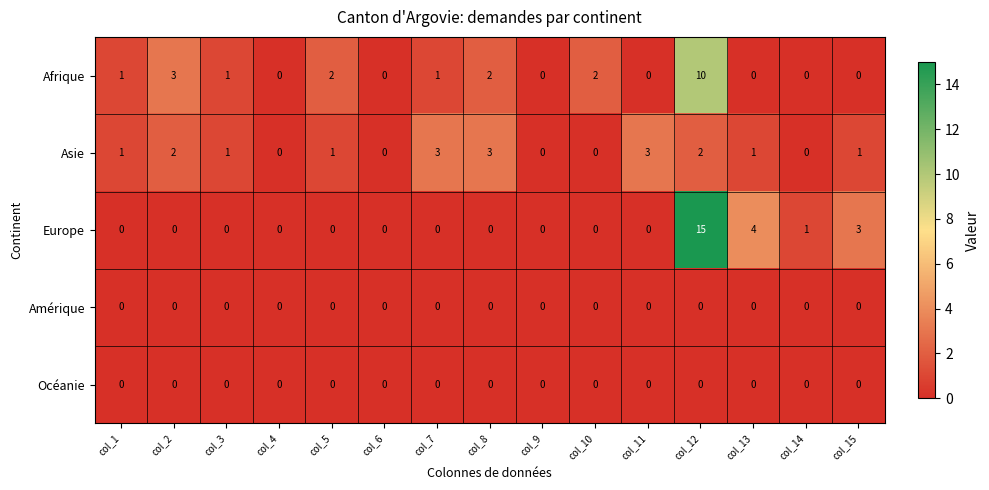

What is the difference between the second highest and minimum values in the Afrique series?

3